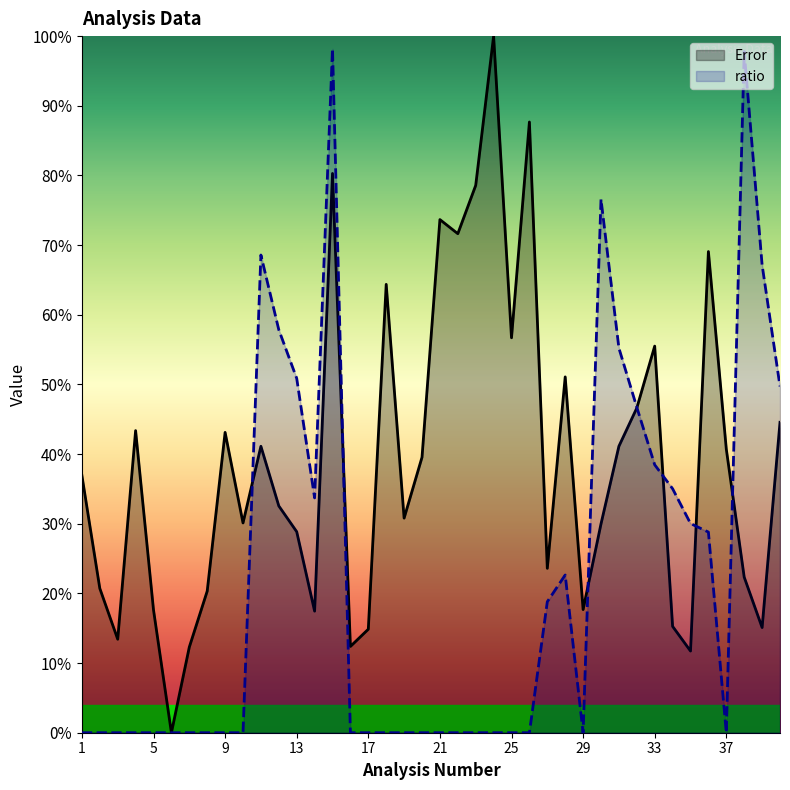

What is the maximum value shown in the chart?

1.0